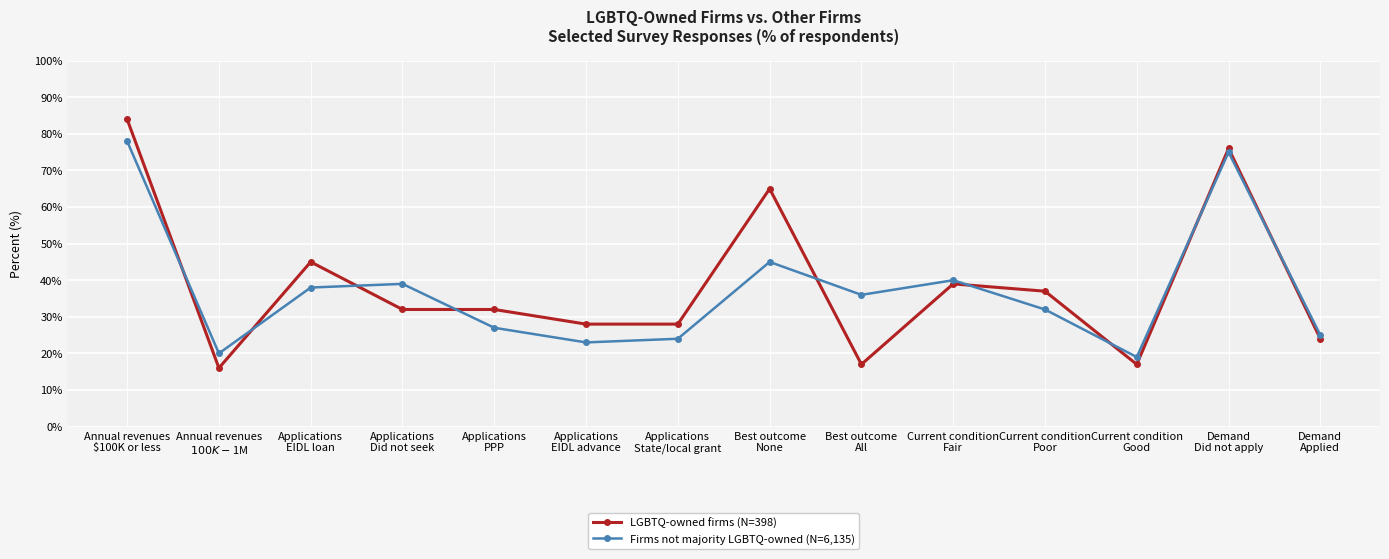

What is the difference between the Firms not majority LGBTQ-owned (N=6,135) values at Applications
State/local grant and Current condition
Good?

5